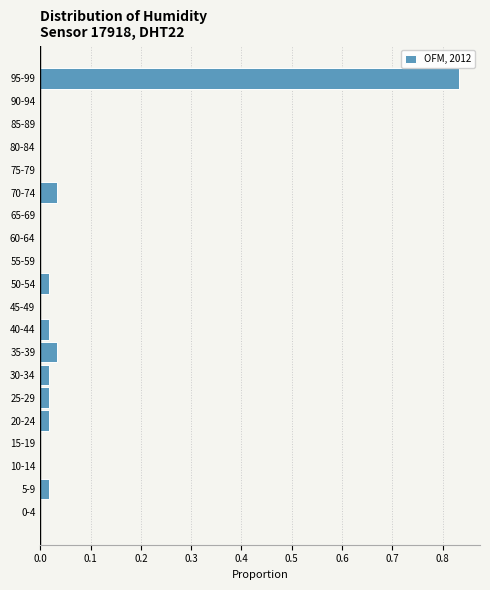

Is it true that the value at 60-64 is 0.0?

True